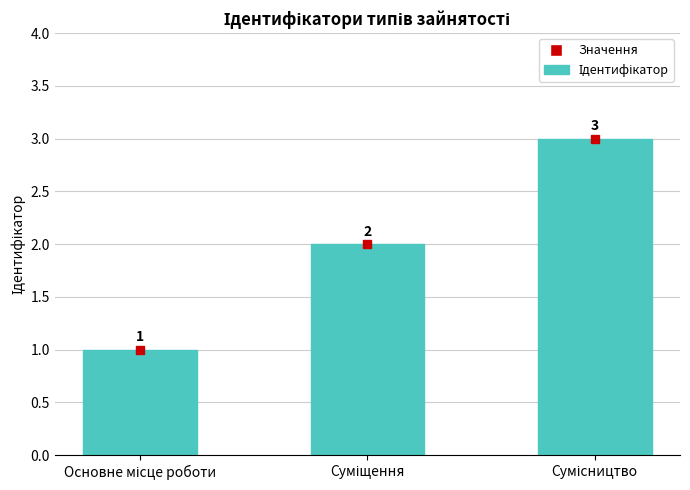

How many values are between 1 and 3?

3